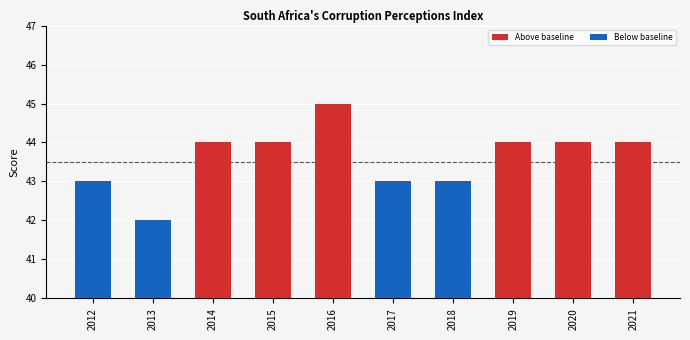

What is the smallest value displayed?

42